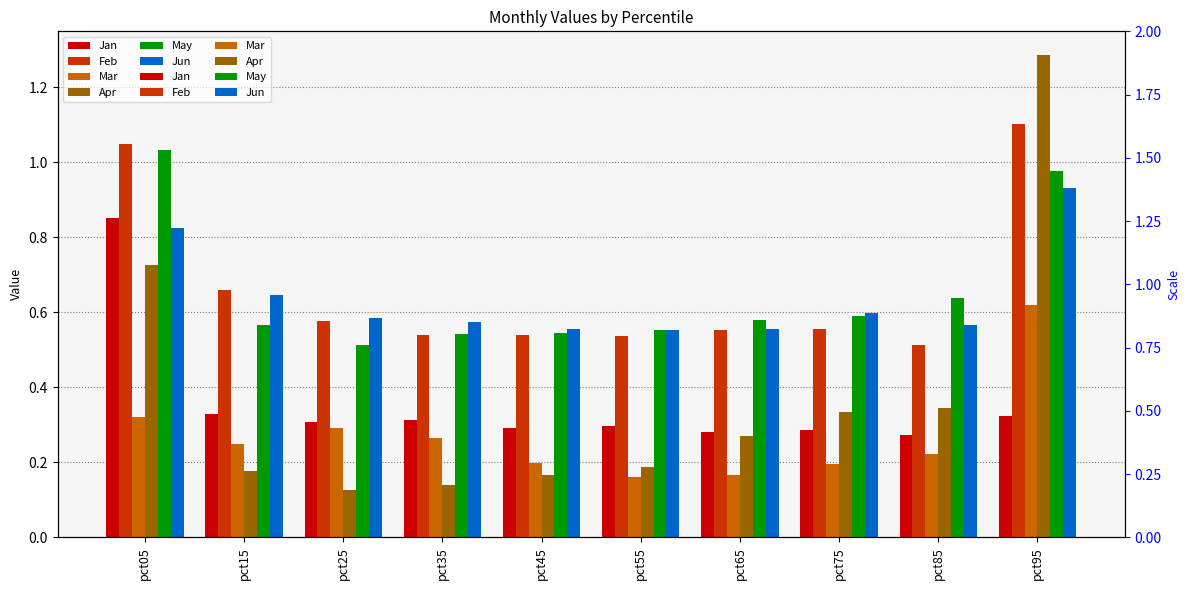

How many groups of bars are there?

10